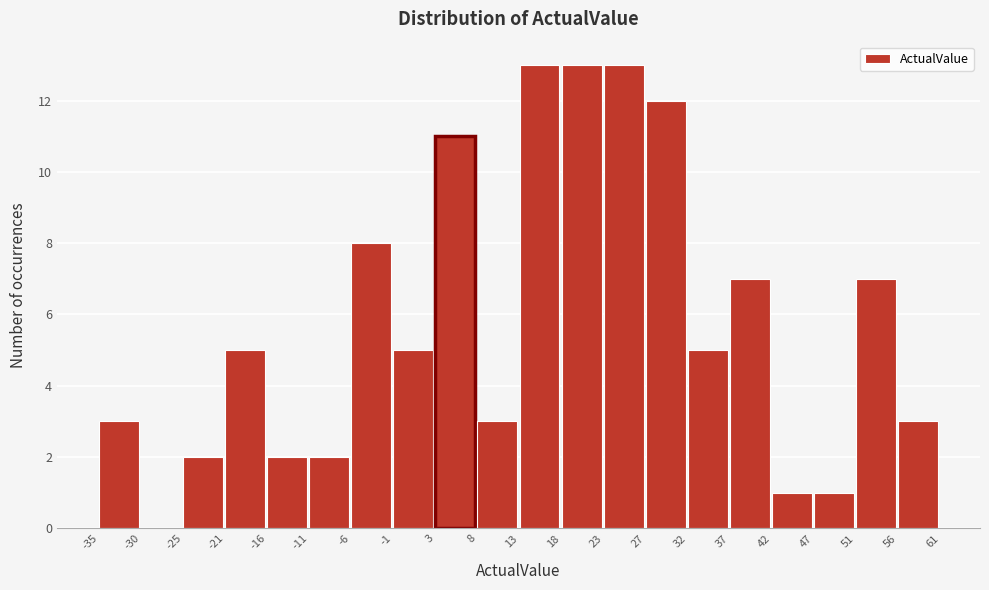

Reading left to right, list every bar in this chart as the range it spans on the x-axis followed by its height. The values are not printed on the chart, so give them approximately, as read against the axis.

-35 to -30: 3
-30 to -25: 0
-25 to -21: 2
-21 to -16: 5
-16 to -11: 2
-11 to -6: 2
-6 to -1: 8
-1 to 3: 5
3 to 8: 11
8 to 13: 3
13 to 18: 13
18 to 23: 13
23 to 27: 13
27 to 32: 12
32 to 37: 5
37 to 42: 7
42 to 47: 1
47 to 51: 1
51 to 56: 7
56 to 61: 3